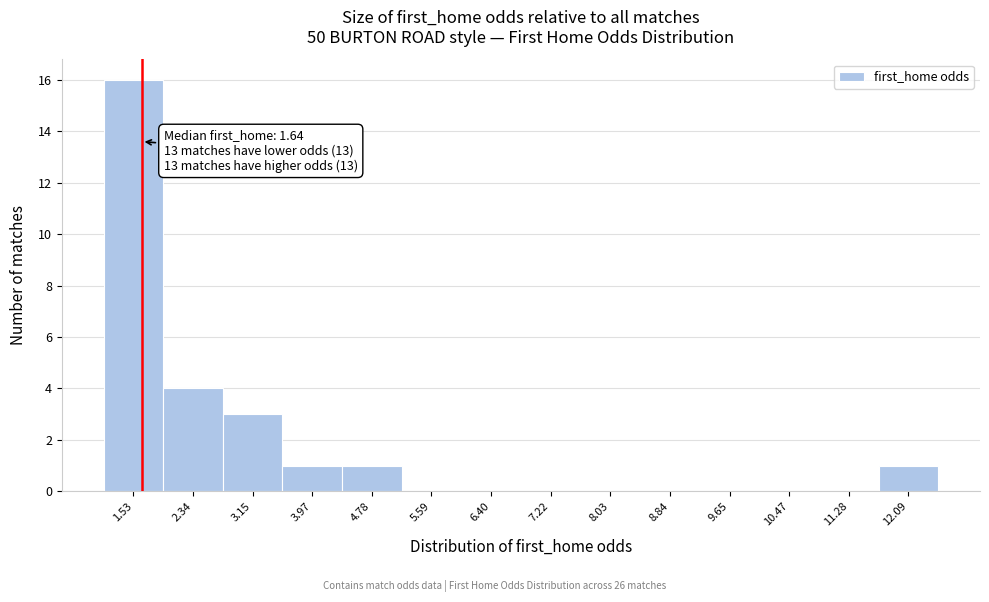

Over which range of the x-axis is the bar tallest?

1.1 to 1.9